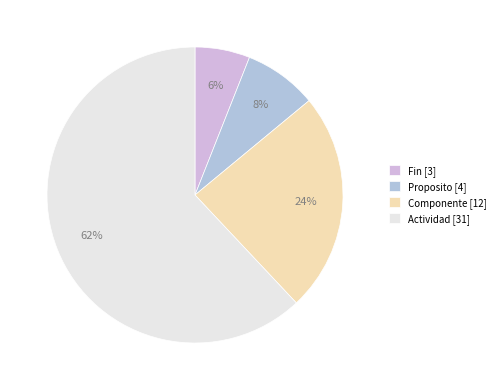

Is there a majority slice in this chart?

Yes